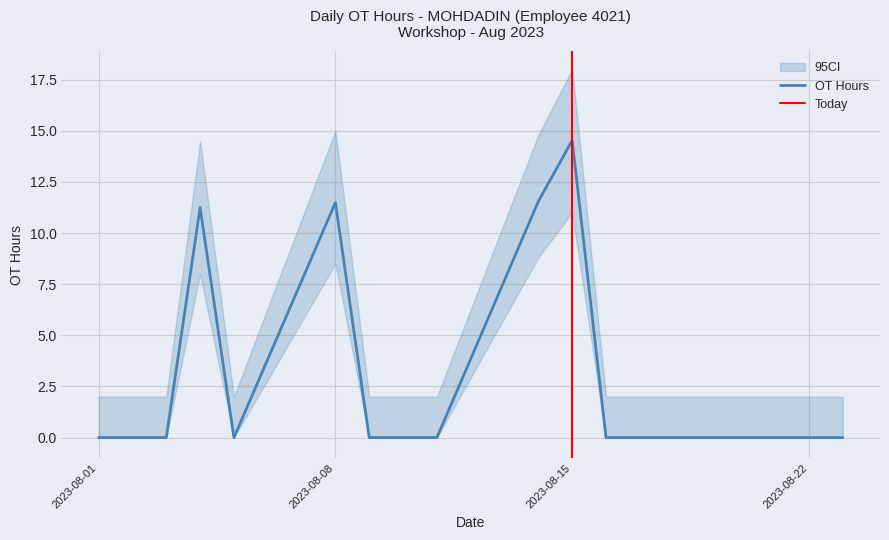

How many interior local valleys (lower than both neighbors) does the data have?

1